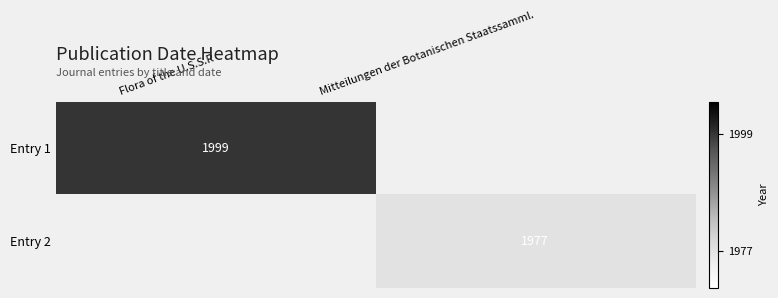

Count the number of categories in the chart.

2